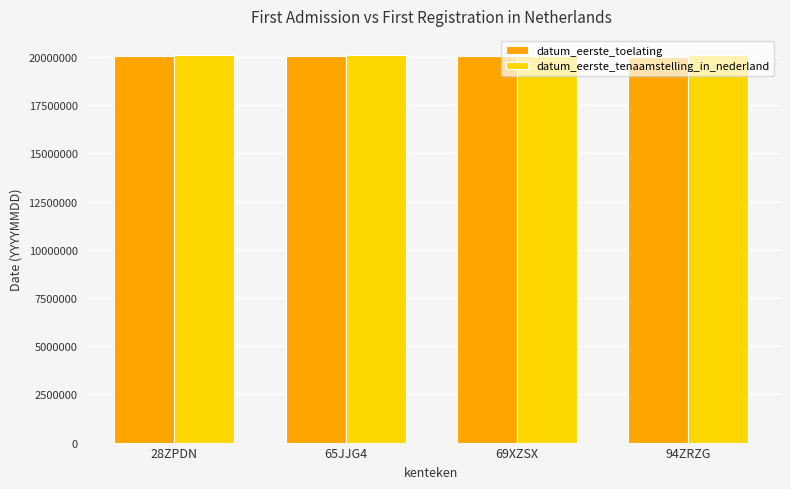

What is the sum of all datum_eerste_toelating values?

80191333